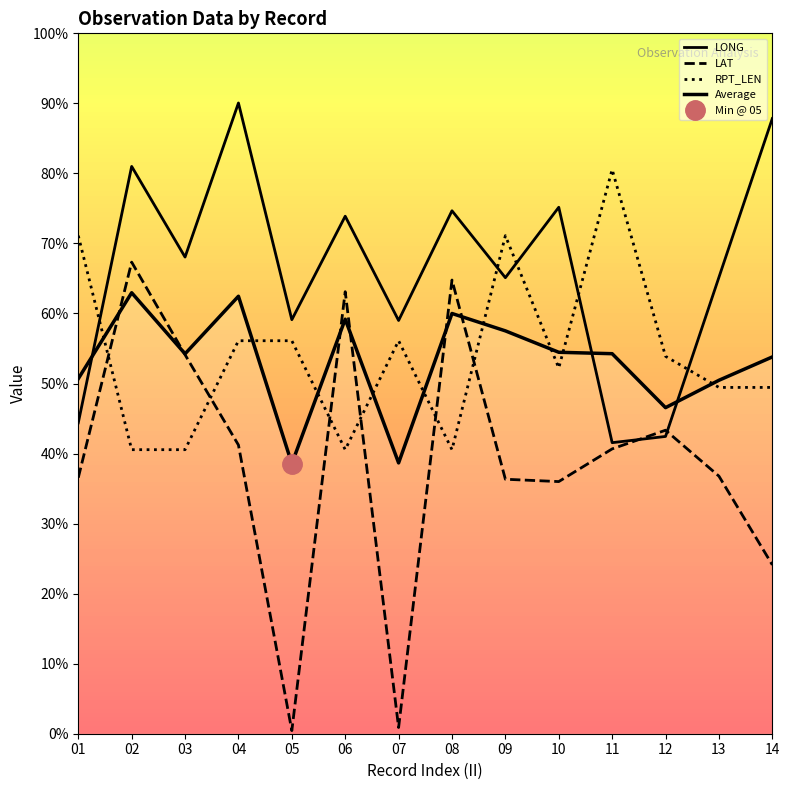

Reading left to right, list all the values displayed in this chart.

LONG: 01=44.4	02=81.0	03=68.1	04=90.1	05=59.1	06=73.9	07=59.0	08=74.7	09=65.1	10=75.2	11=41.6	12=42.4	13=65.2	14=87.8
LAT: 01=36.6	02=67.3	03=54.1	04=41.2	05=0.4	06=63.1	07=0.9	08=64.8	09=36.3	10=36.0	11=40.7	12=43.3	13=36.8	14=24.1
RPT_LEN: 01=71.1	02=40.6	03=40.6	04=56.1	05=56.1	06=40.6	07=56.1	08=40.6	09=71.1	10=52.2	11=80.6	12=53.9	13=49.4	14=49.4
Average: 01=50.7	02=63.0	03=54.2	04=62.5	05=38.6	06=59.2	07=38.7	08=60.0	09=57.5	10=54.5	11=54.3	12=46.6	13=50.5	14=53.8